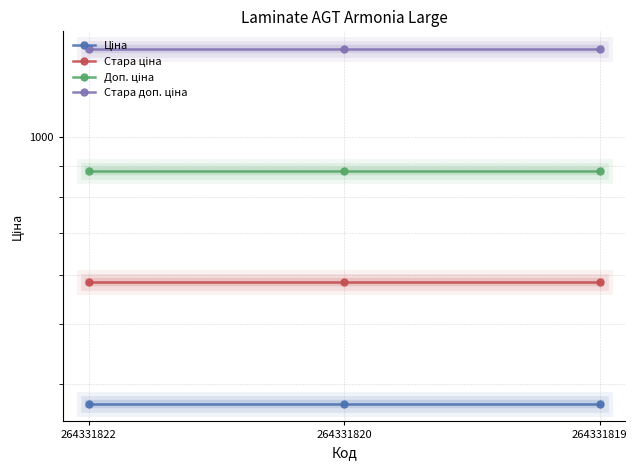

At which label is Ціна closest to 371?

264331822